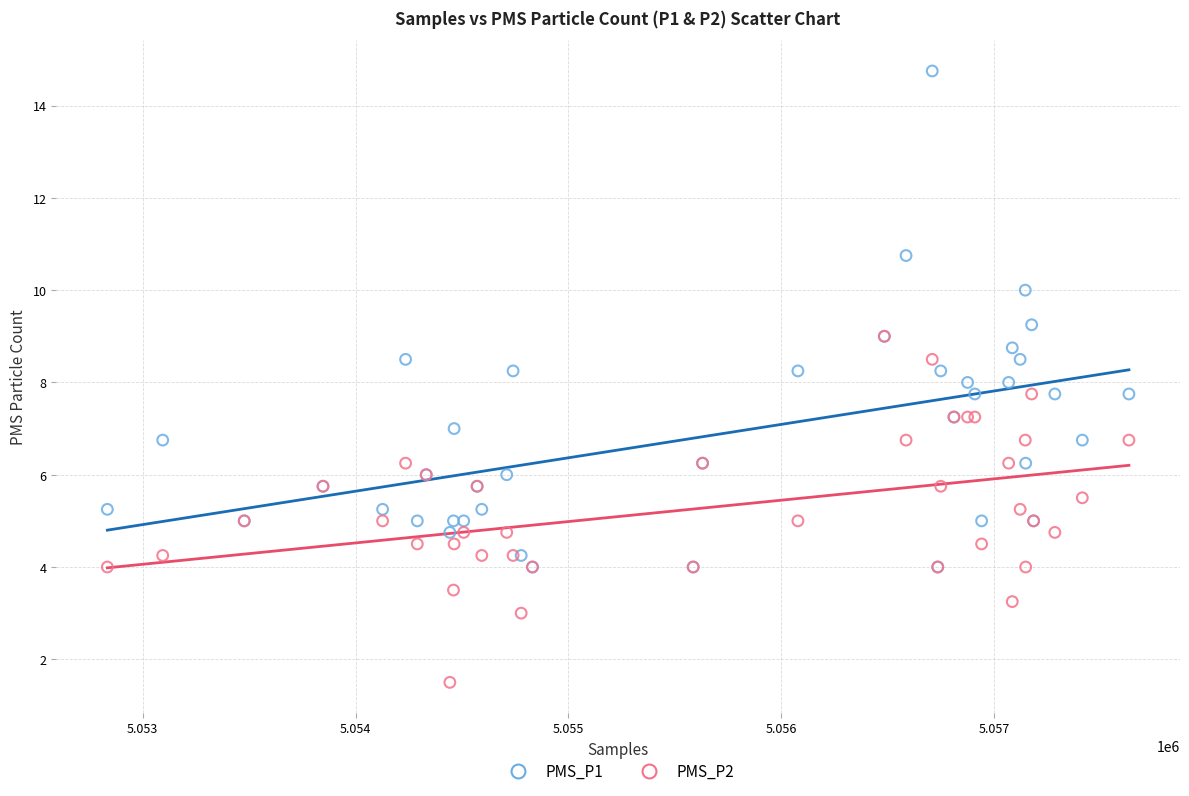

What are all the series names shown in the legend?

PMS_P1, PMS_P2